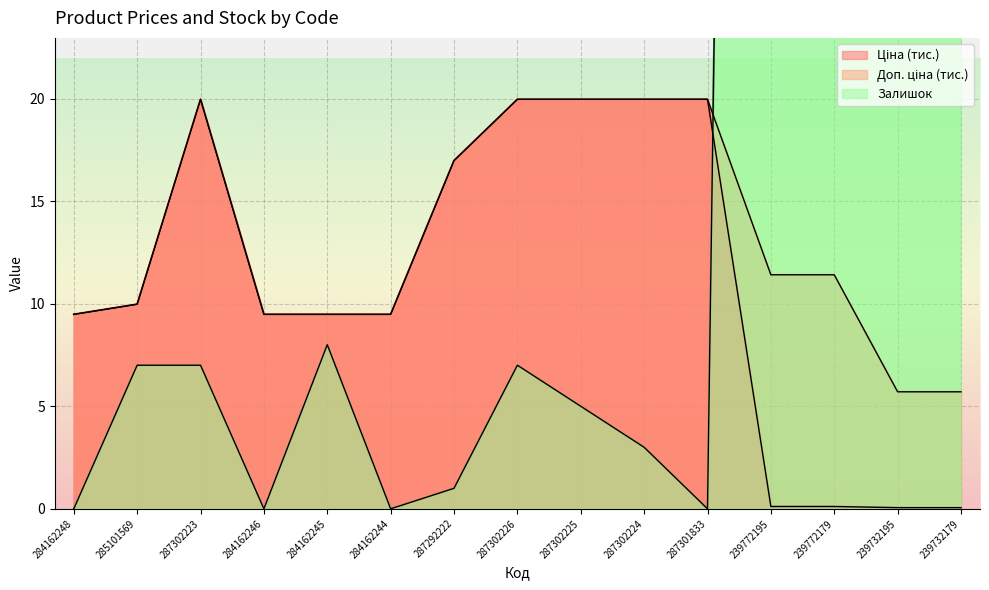

Count the number of categories in the chart.

15